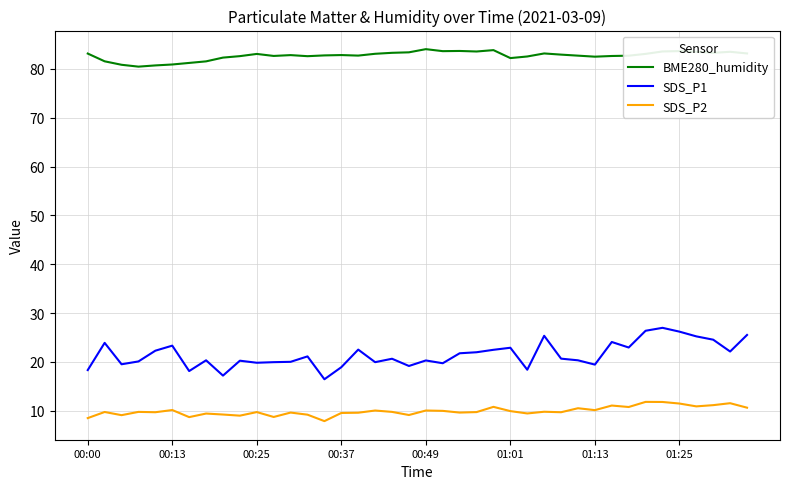

What is the difference between the maximum and minimum values in the SDS_P2 series?

3.9